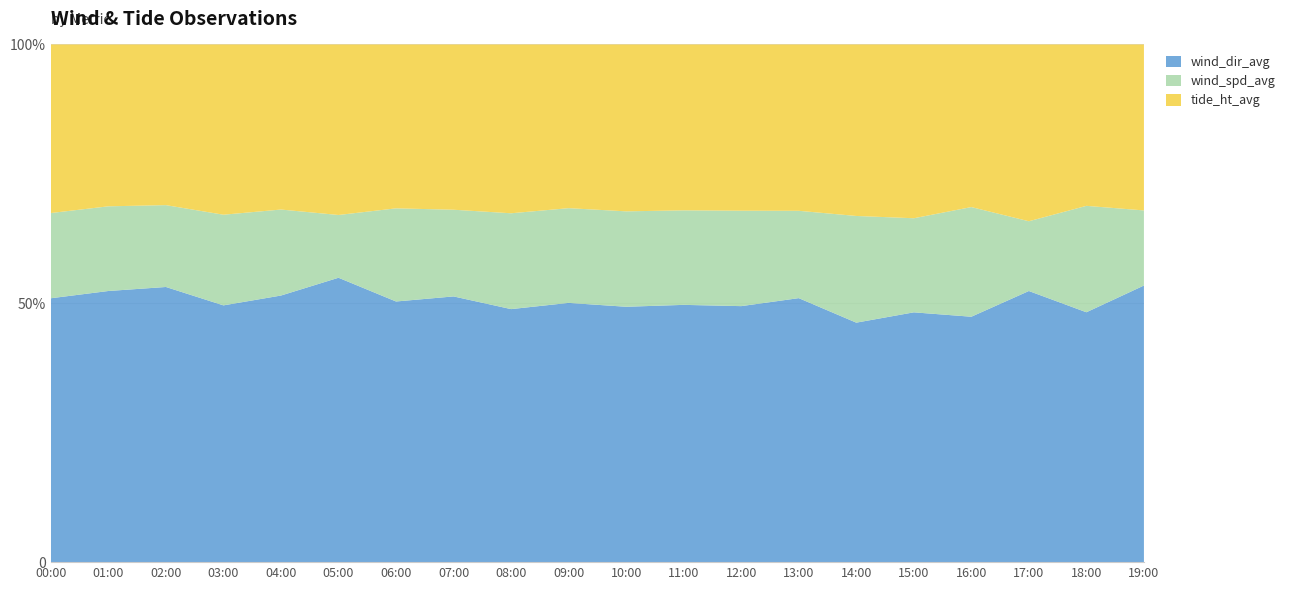

What are all the series names shown in the legend?

wind_dir_avg, wind_spd_avg, tide_ht_avg